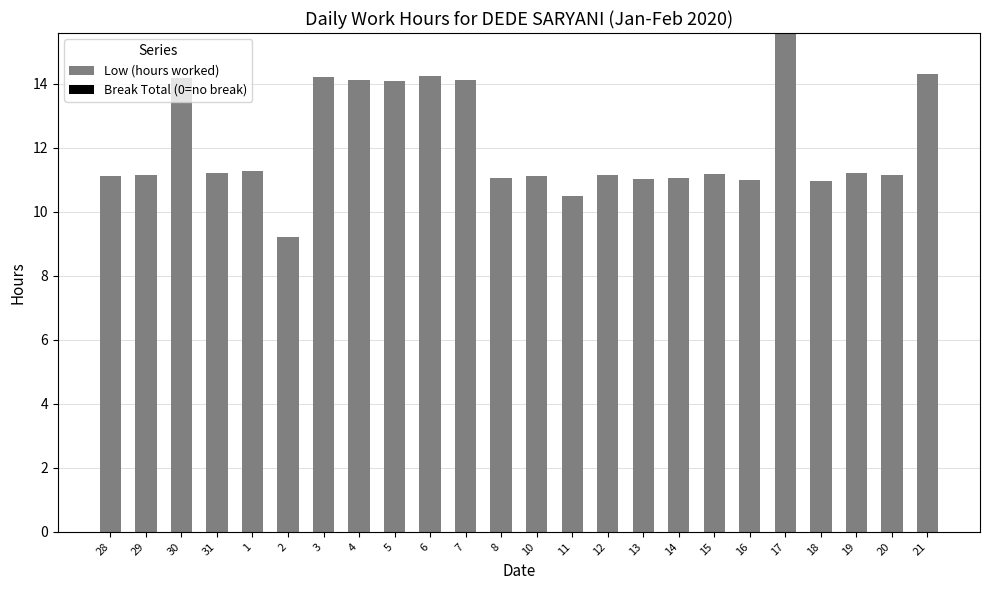

What is the change in value from 31 to 2?

-2.0